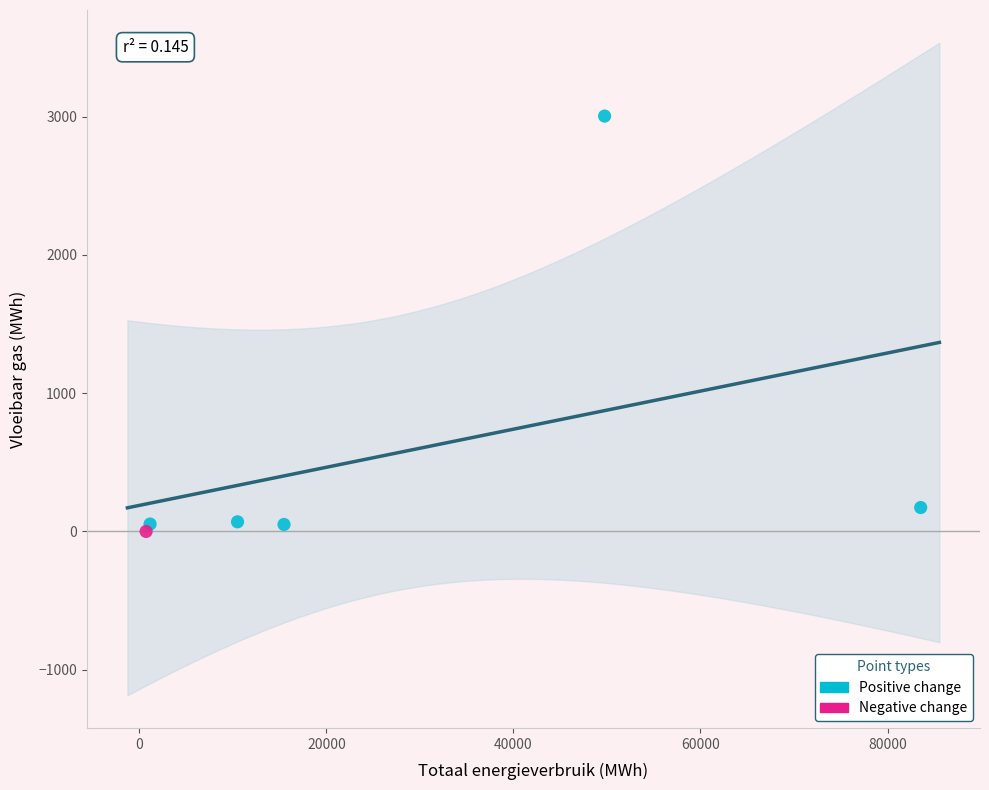

What are all the series names shown in the legend?

Positive change, Negative change